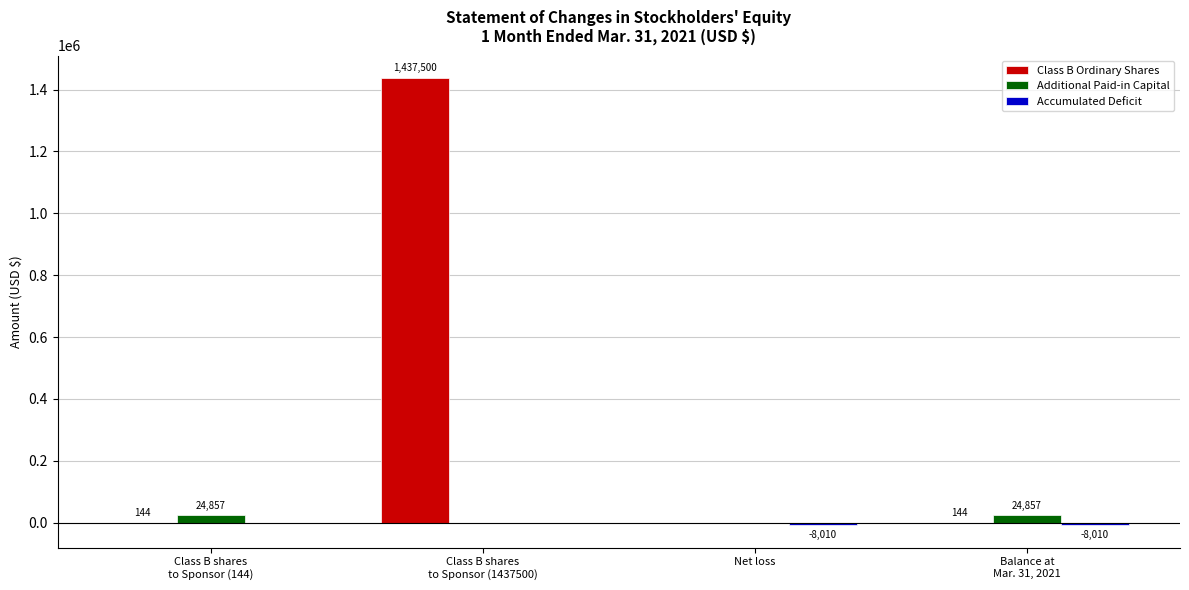

Which series has the largest total across all categories?

Class B Ordinary Shares